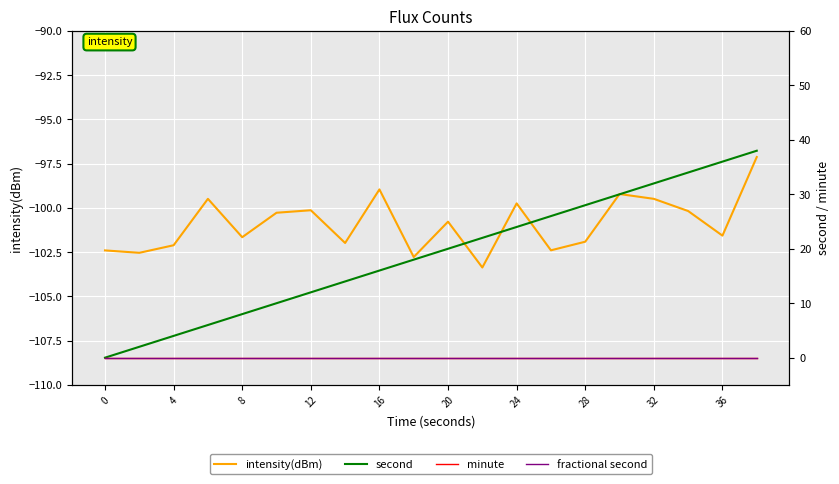

What is the spread (max minus min) of values at 11?

125.4